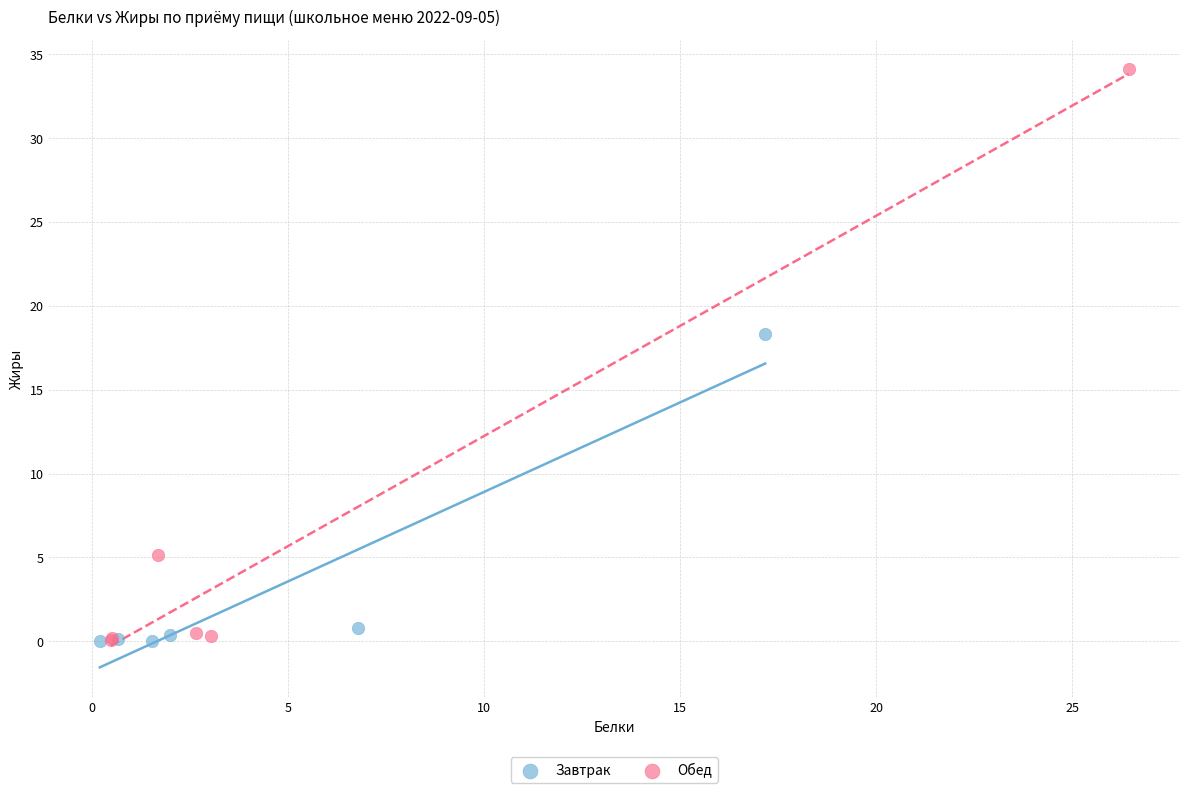

Which series reaches the maximum Y coordinate?

Обед